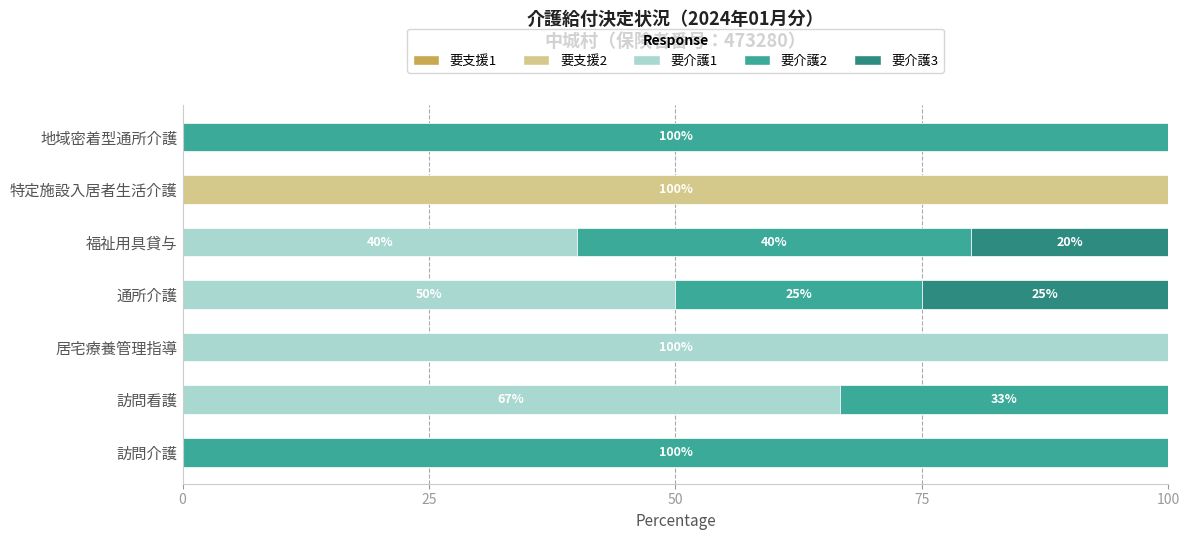

What is the total value across all series at 地域密着型通所介護?

100.0